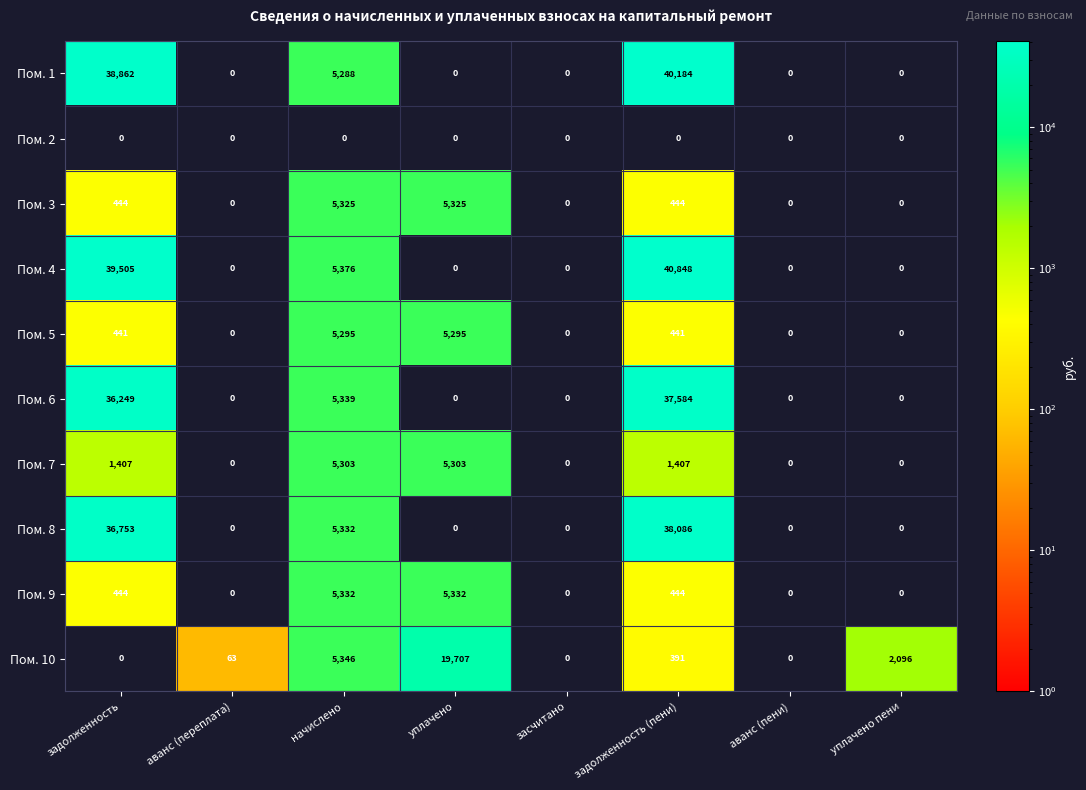

How many positive values does the Пом. 10 series have?

5